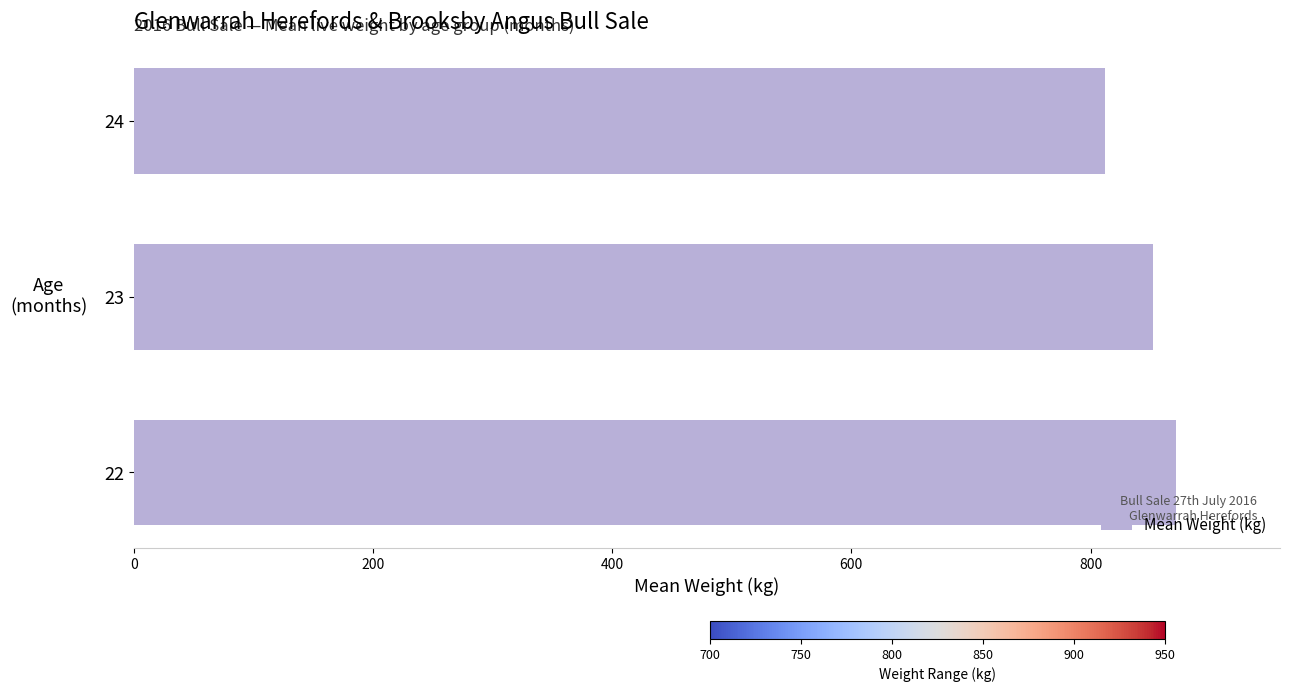

What is the difference between the maximum and minimum values?

59.0